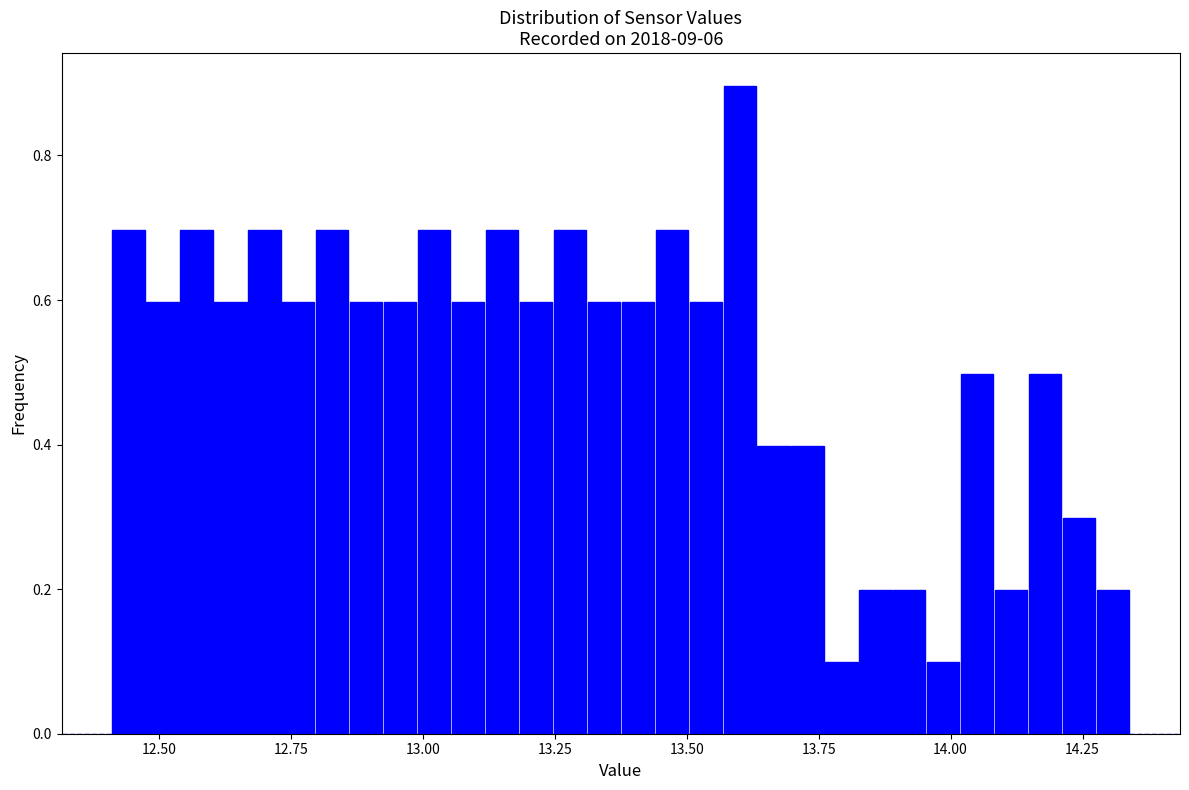

Read against the x-axis, roughly where is the centre of the tallest bar?

13.60